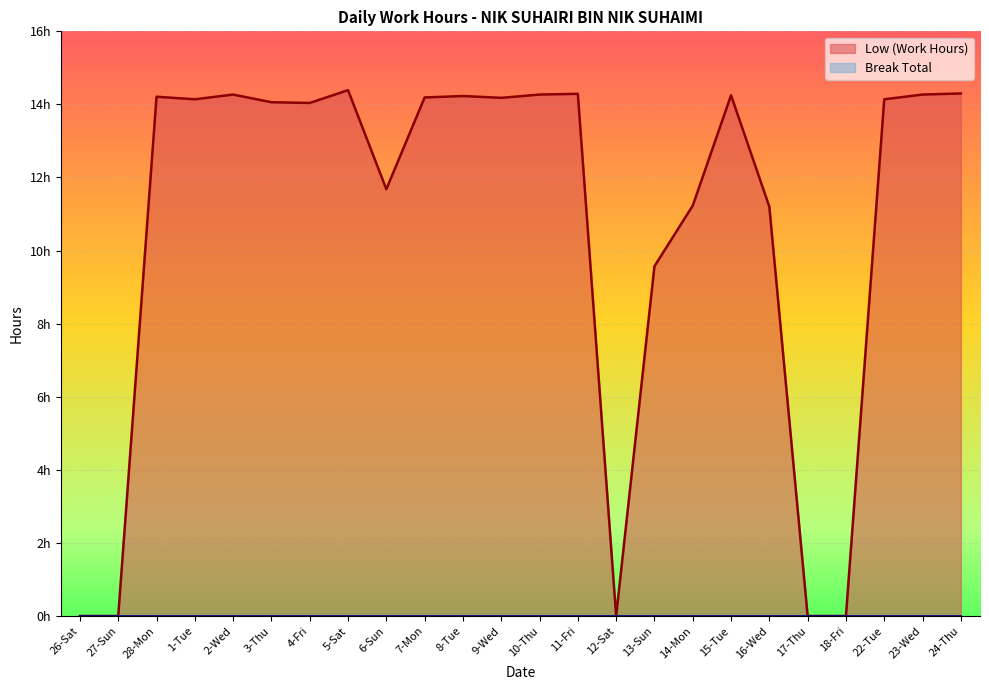

Reading left to right, extract all data points from this chart.

26-Sat=0.0	27-Sun=0.0	28-Mon=14.2	1-Tue=14.1	2-Wed=14.3	3-Thu=14.1	4-Fri=14.0	5-Sat=14.4	6-Sun=11.7	7-Mon=14.2	8-Tue=14.2	9-Wed=14.2	10-Thu=14.3	11-Fri=14.3	12-Sat=0.0	13-Sun=9.6	14-Mon=11.2	15-Tue=14.2	16-Wed=11.2	17-Thu=0.0	18-Fri=0.0	22-Tue=14.1	23-Wed=14.3	24-Thu=14.3